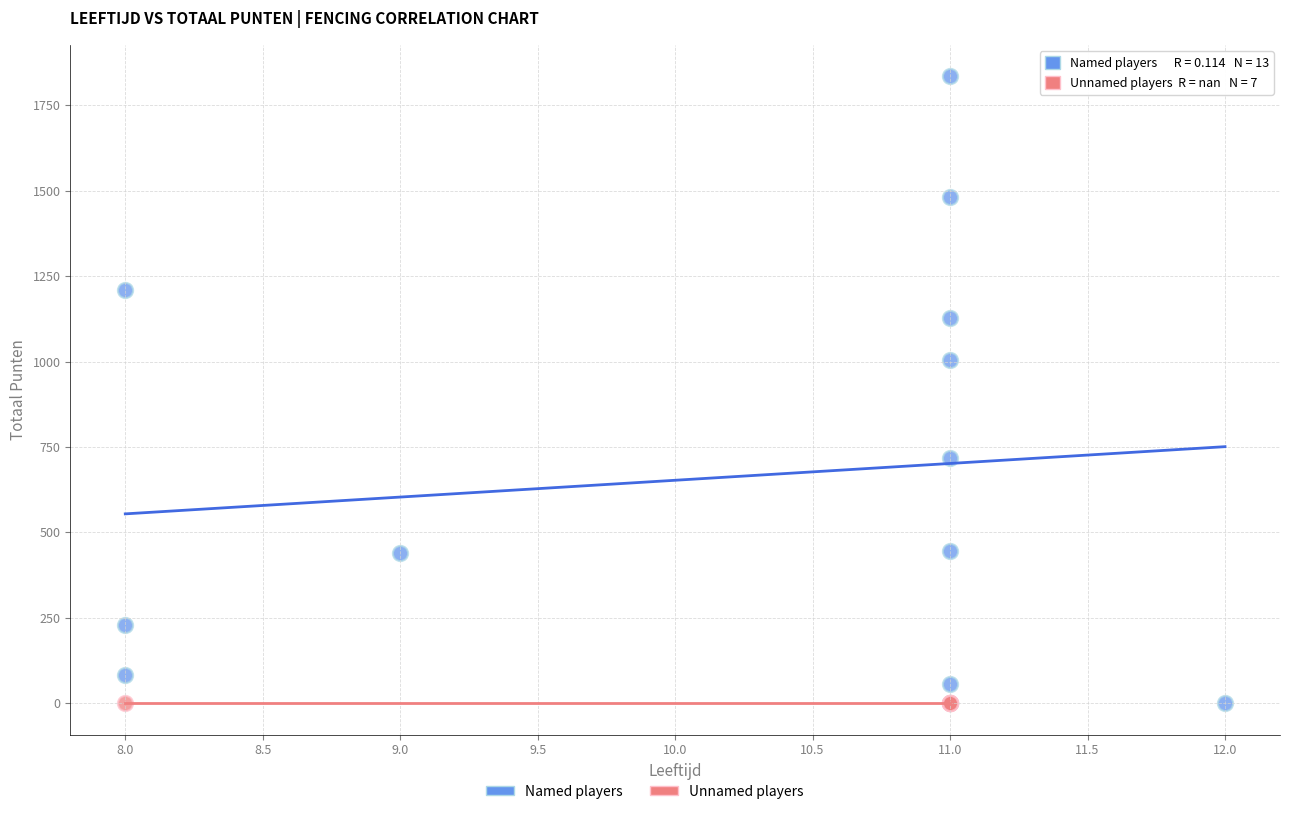

Which series contains the highest Y value?

Named players